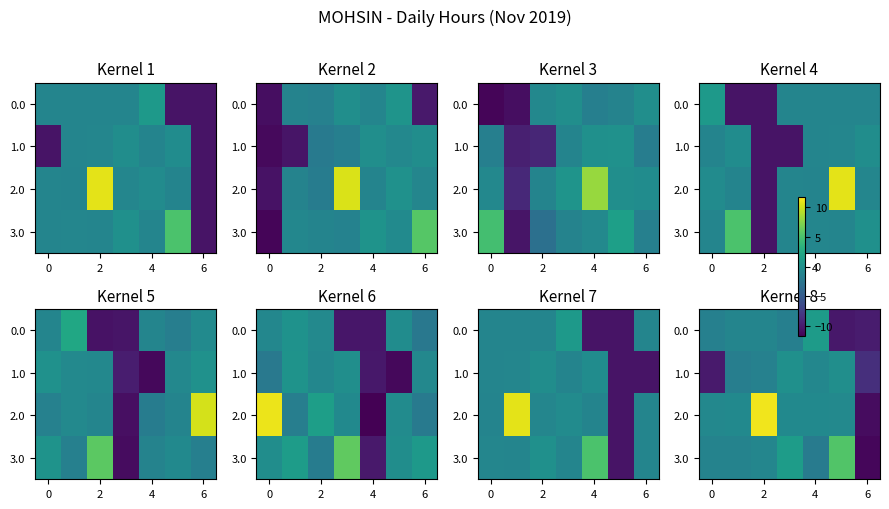

How many categories are shown in the chart?

7